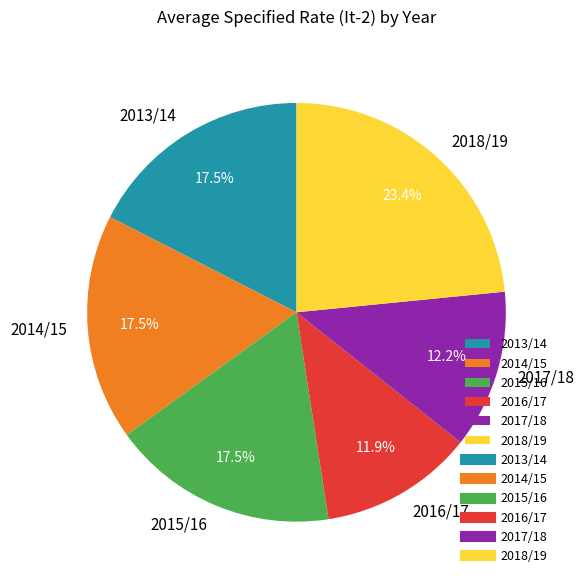

How many slices are in this pie chart?

6